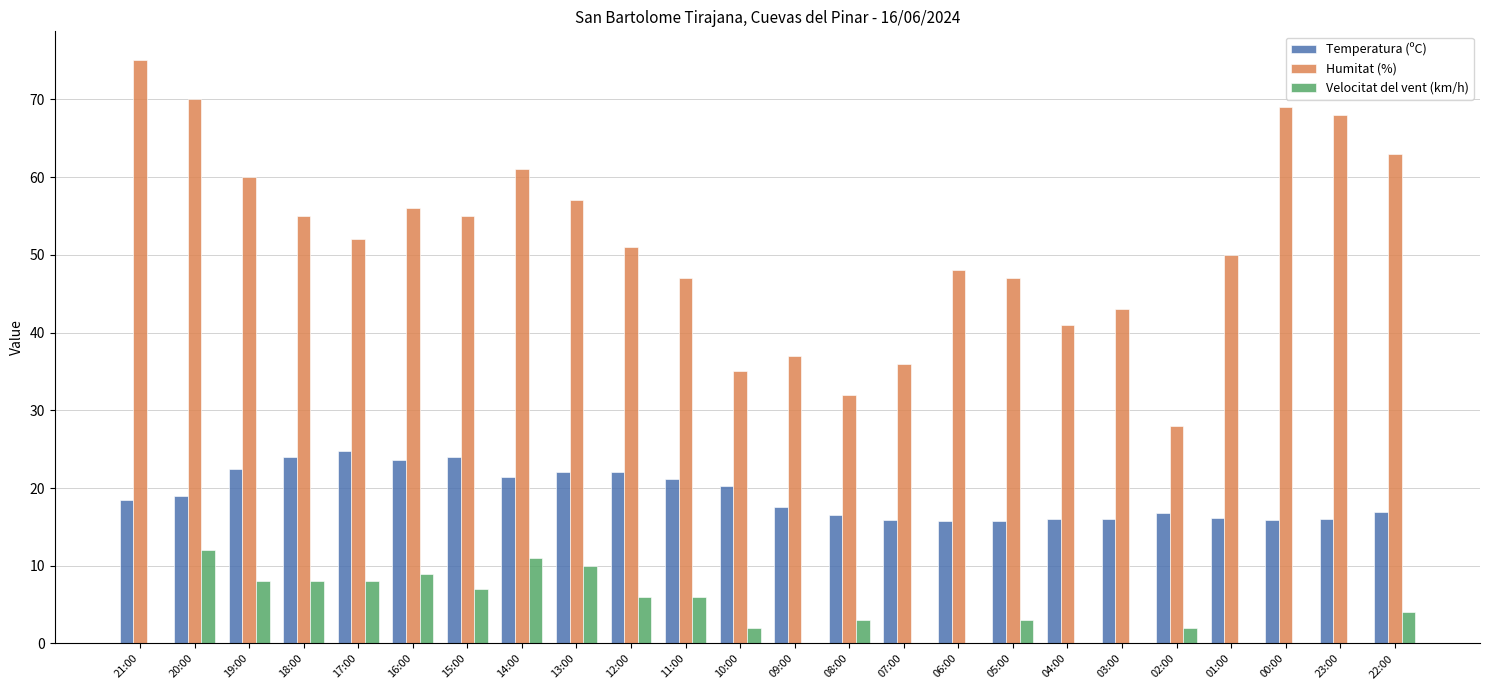

Between 10:00 and 06:00, which series saw the biggest shift?

Humitat (%)